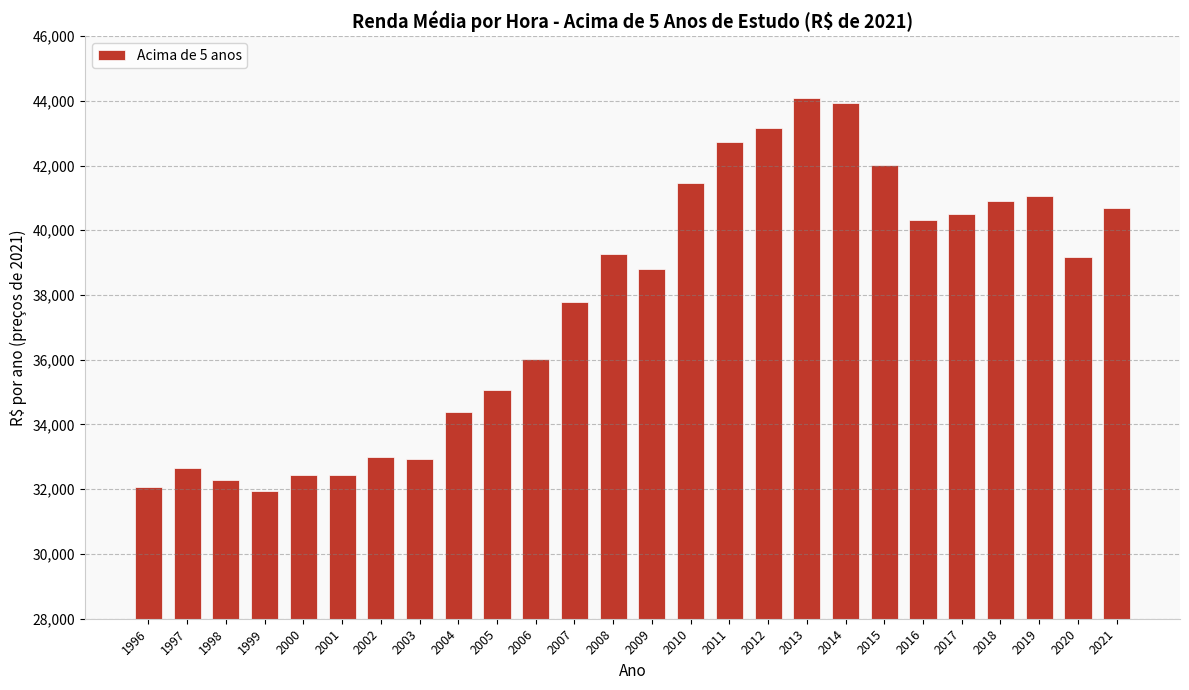

What is the ratio of the value at 2012 to the value at 2004?

1.3